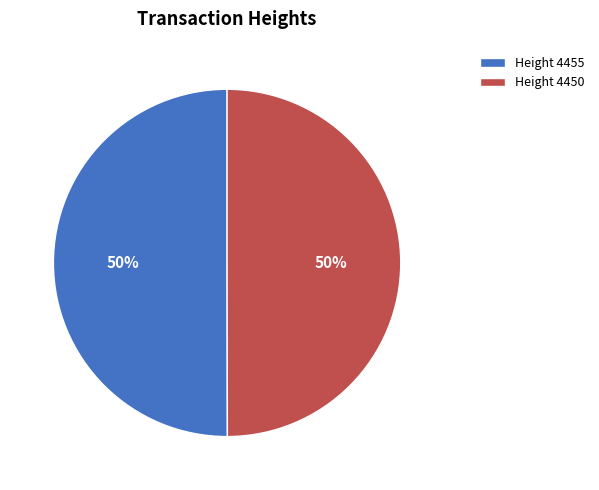

To the nearest percent, what is the combined percentage of Height 4455 and Height 4450?

100%